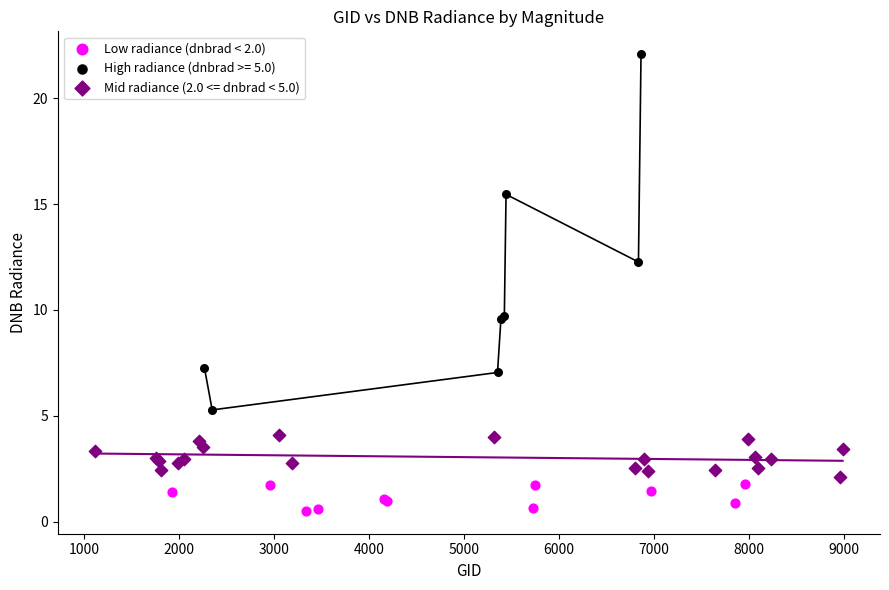

Which series contains the highest Y value?

High radiance (dnbrad >= 5.0)